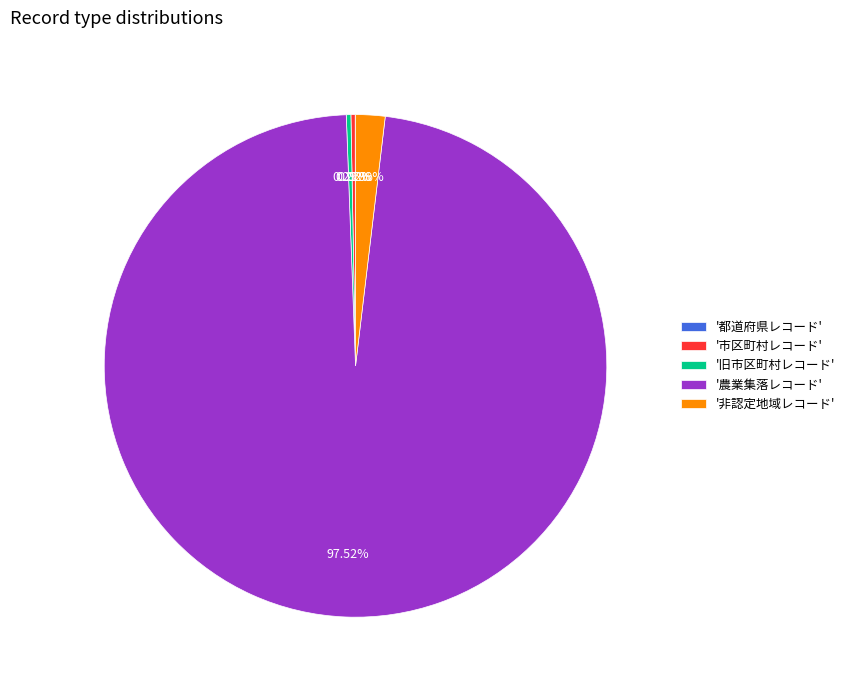

Which slice represents more than half of the pie?

'農業集落レコード'